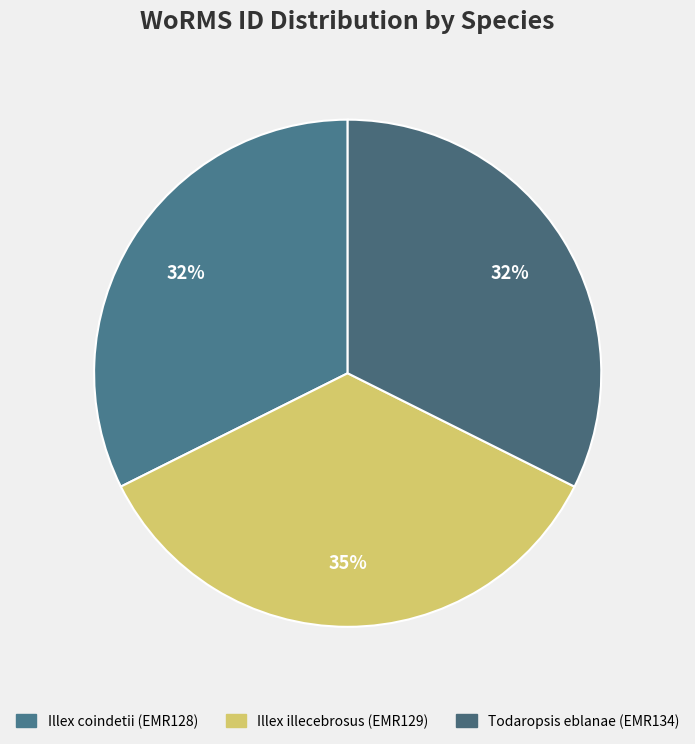

Count the number of slices in the pie.

3